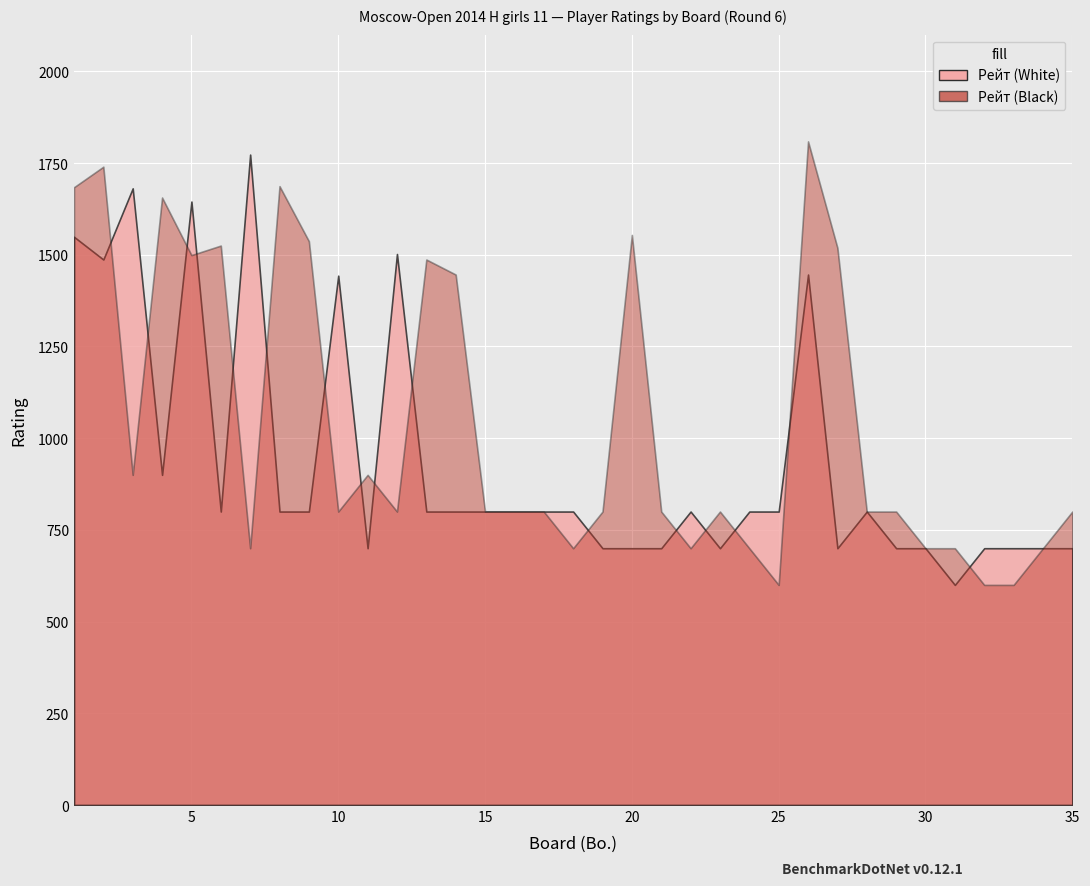

Reading left to right, transcribe all the data shown in this chart.

Рейт (White): 1549	1487	1681	900	1645	800	1773	800	800	1443	700	1502	800	800	800	800	800	800	700	700	700	800	700	800	800	1446	700	800	700	700	600	700	700	700	700
Рейт (Black): 1684	1740	900	1656	1499	1525	700	1687	1537	800	900	800	1487	1446	800	800	800	700	800	1554	800	700	800	700	600	1809	1519	800	800	700	700	600	600	700	800